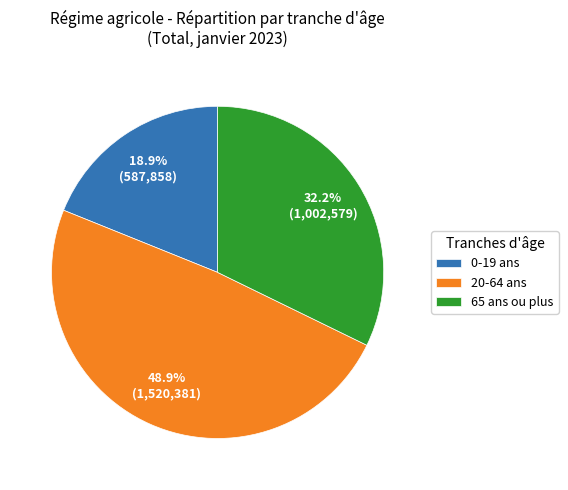

Do 0-19 ans and 20-64 ans together represent more than half of the pie?

Yes